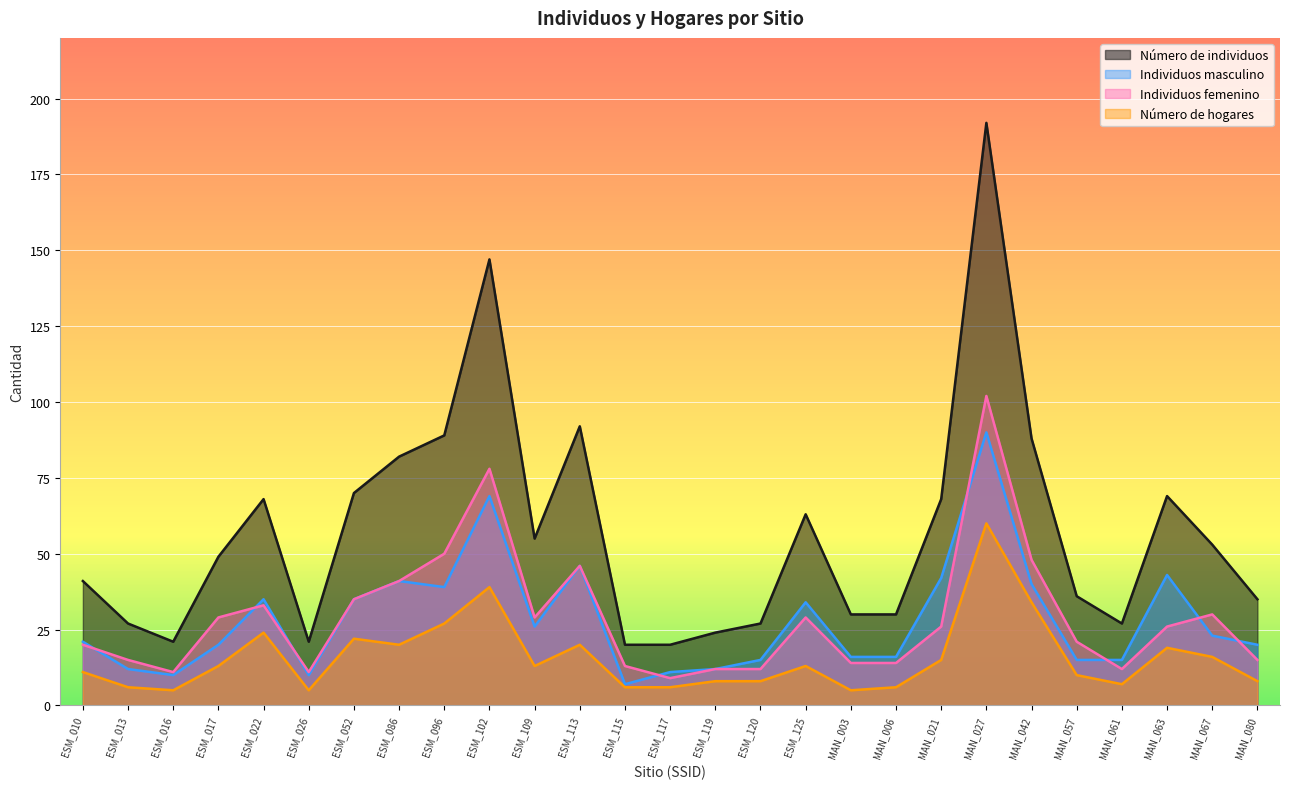

What is the minimum value shown in the chart?

5